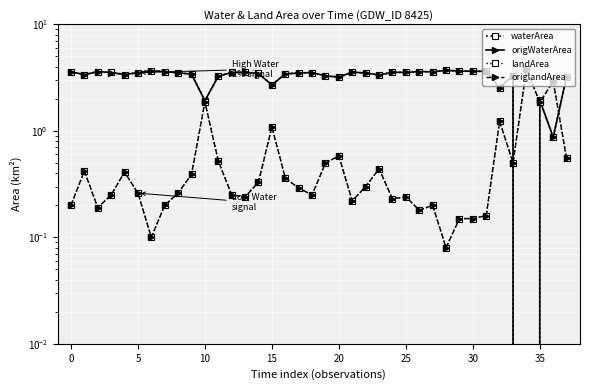

What is the sum of all landArea values?

22.1